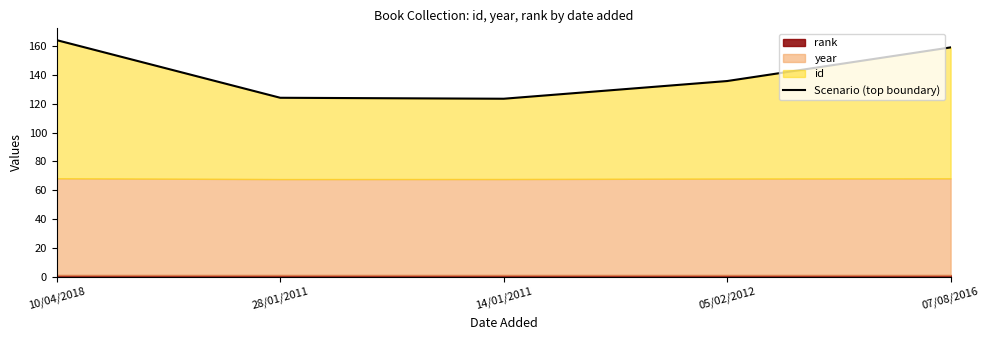

What is the change in value from 10/04/2018 to 28/01/2011?

-40.0